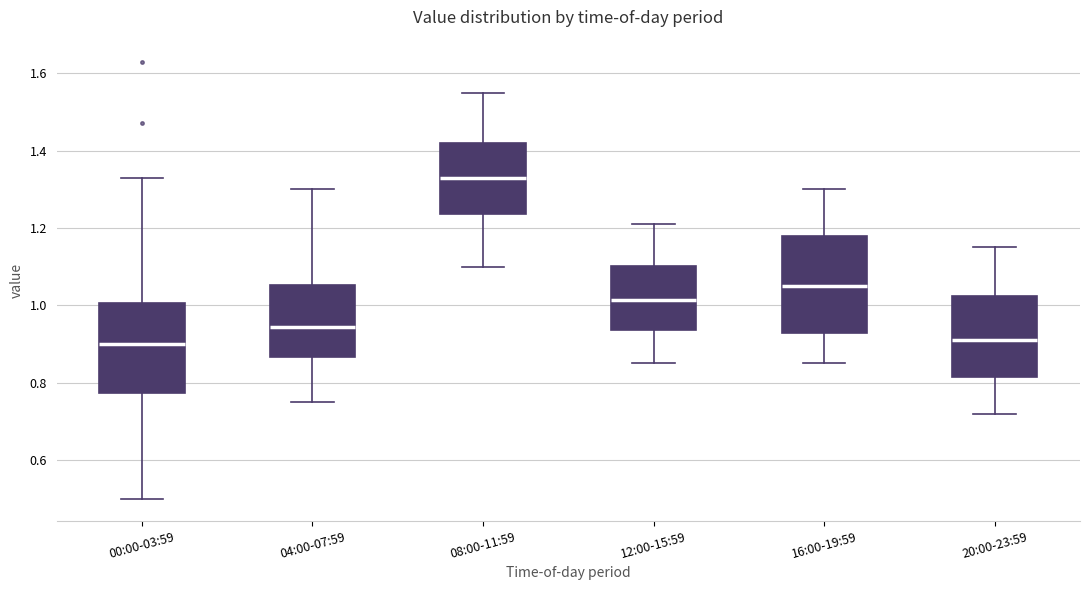

Reading left to right, read every box against the y-axis: the position of its median line, the range the box covers, and the ends of its whiskers. The values are not printed on the chart, so give them approximately, as read against the axis.

00:00-03:59: median 0.90, box 0.78 to 1.00, whiskers 0.50 to 1.34
04:00-07:59: median 0.94, box 0.86 to 1.06, whiskers 0.76 to 1.30
08:00-11:59: median 1.34, box 1.24 to 1.42, whiskers 1.10 to 1.56
12:00-15:59: median 1.02, box 0.94 to 1.10, whiskers 0.86 to 1.22
16:00-19:59: median 1.06, box 0.94 to 1.18, whiskers 0.86 to 1.30
20:00-23:59: median 0.92, box 0.82 to 1.02, whiskers 0.72 to 1.16